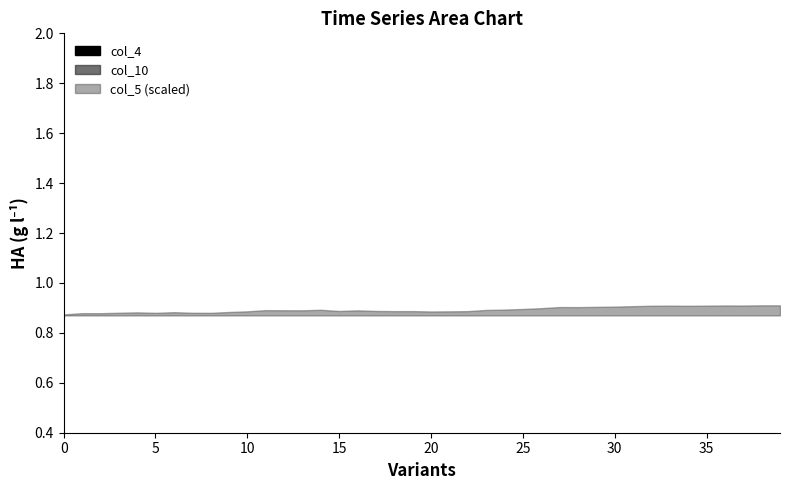

Which series has the widest spread of values?

col_5